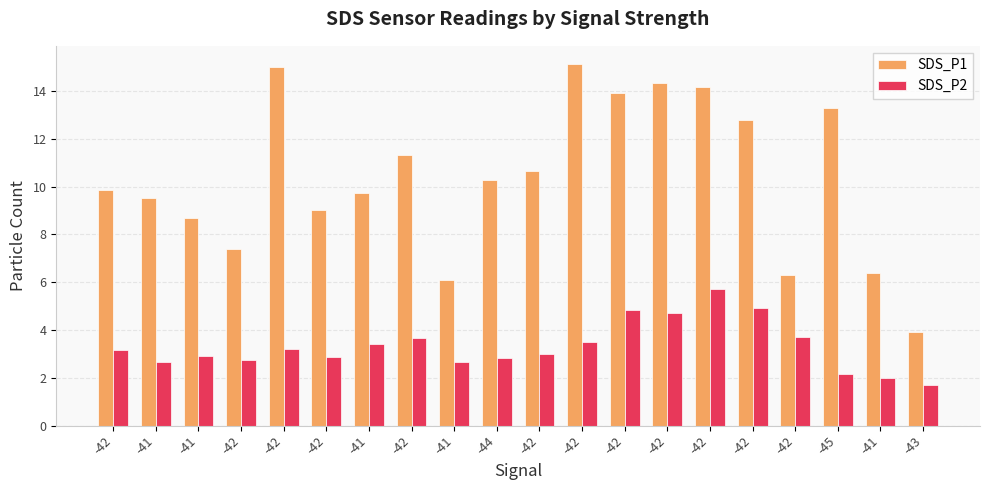

List the labels in order of SDS_P1 value, largest first.

-42, -42, -42, -42, -42, -45, -42, -42, -42, -44, -42, -41, -41, -42, -41, -42, -41, -42, -41, -43